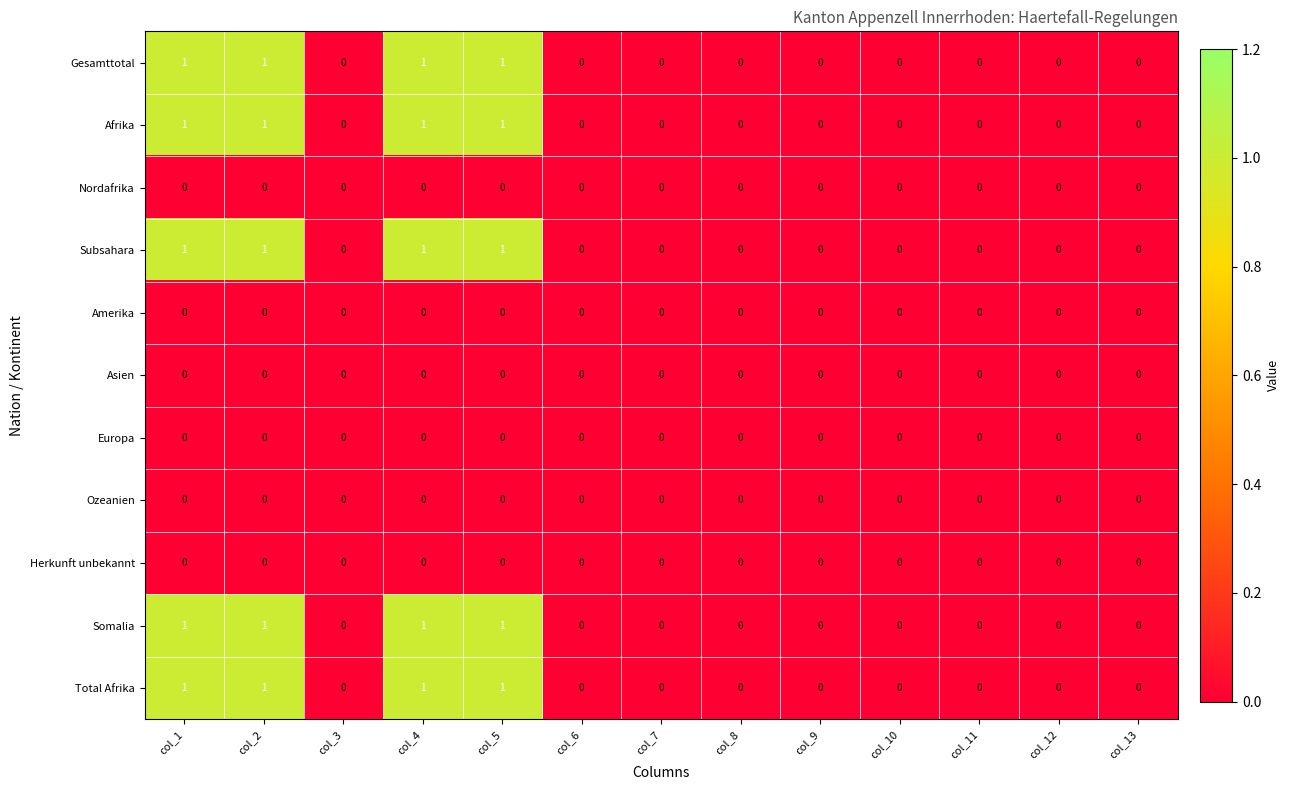

How many Afrika values are between 0 and 1?

13